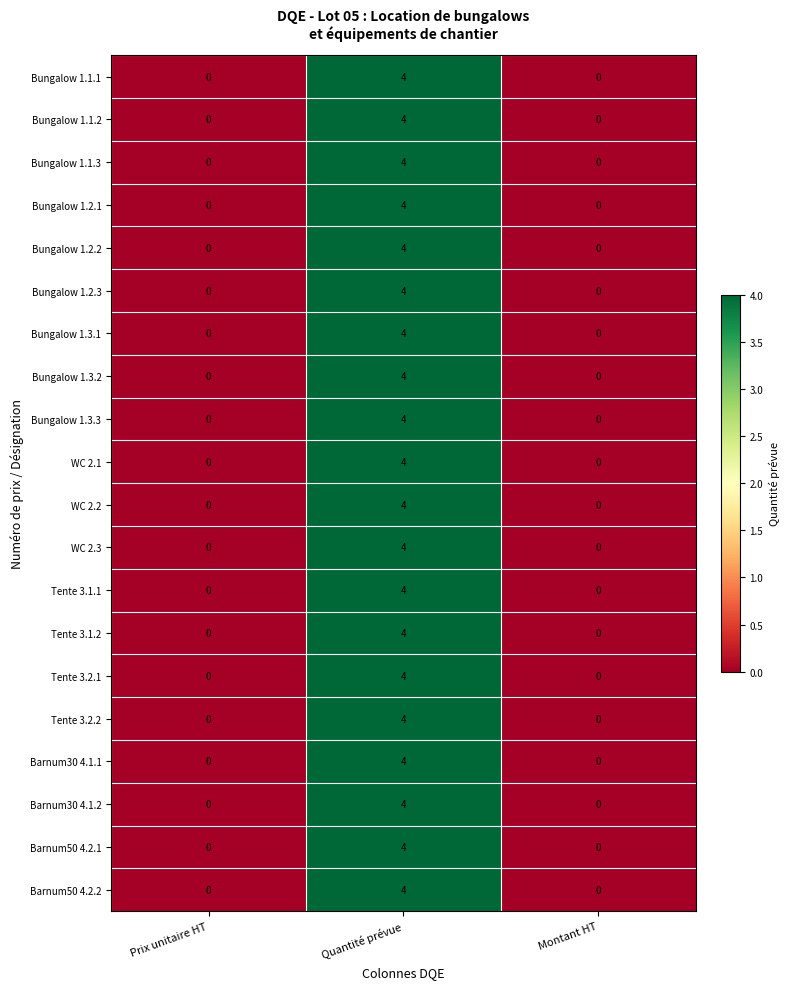

What is the maximum value shown in the chart?

4